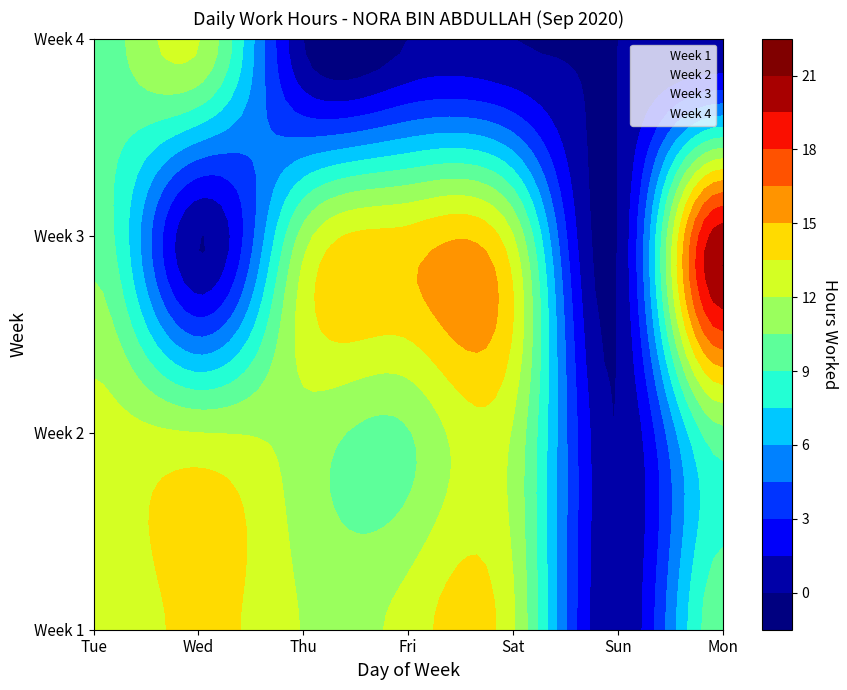

Is the value of Week 3 at Sat greater than the value of Week 2 at Thu?

Yes